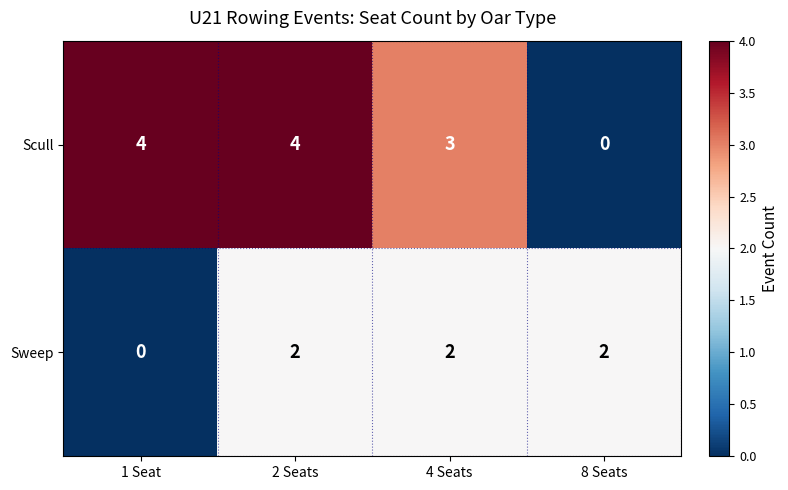

What is the average value of the Scull series?

3